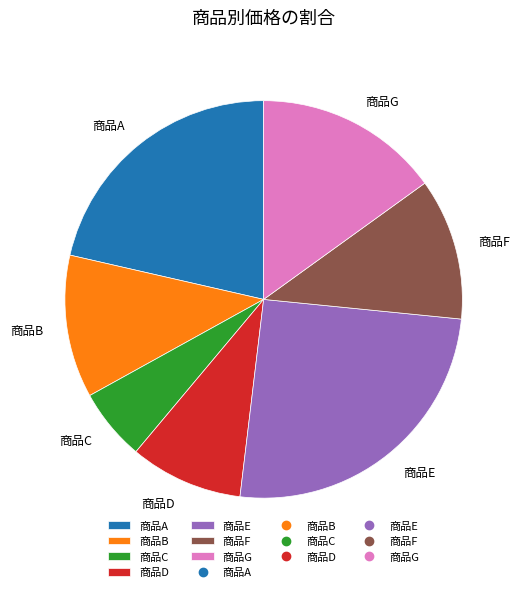

Count the number of slices in the pie.

7